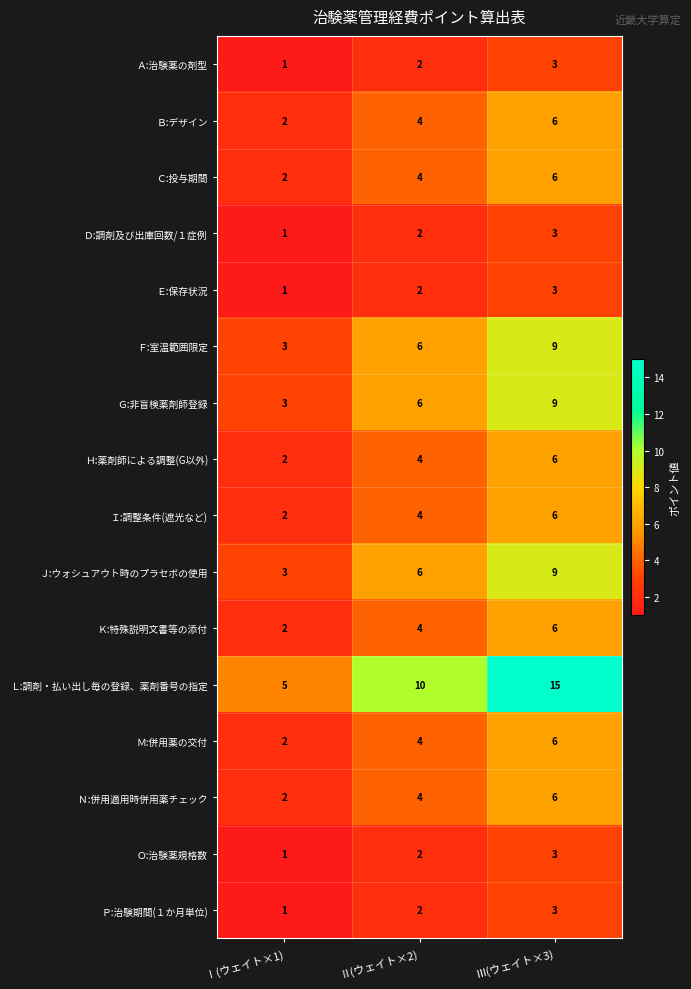

Count the number of data series in this chart.

16